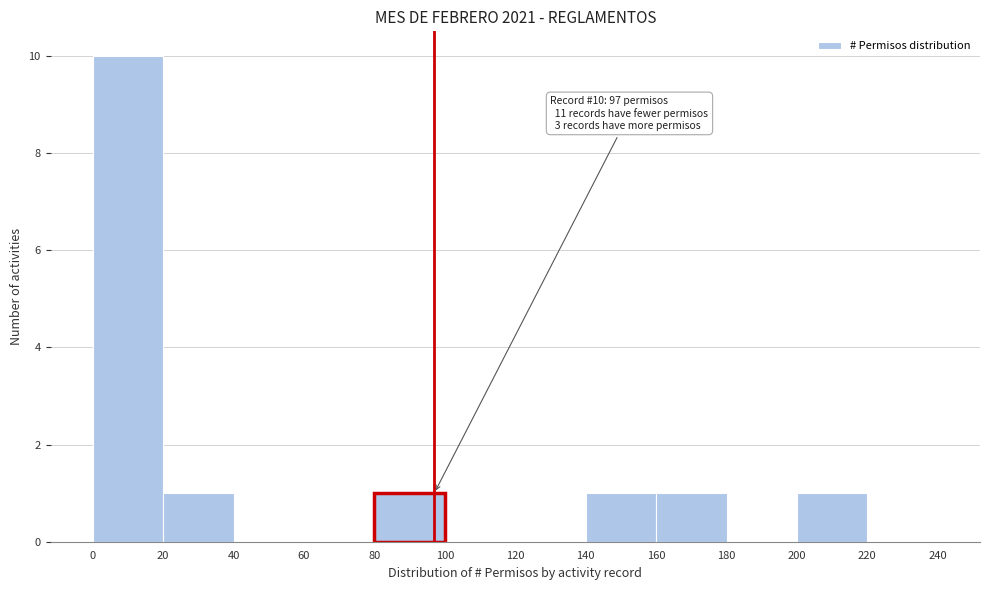

Which range on the x-axis has the tallest bar?

0 to 20